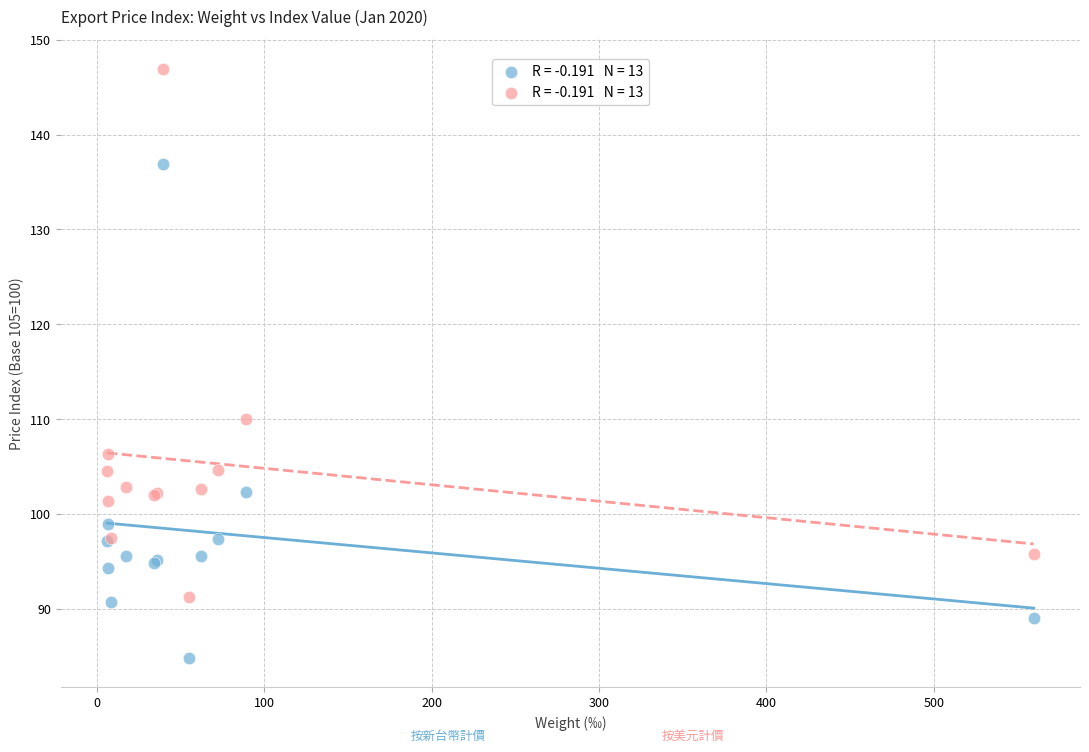

Across all series, what Y value is closest to 115?

110.0